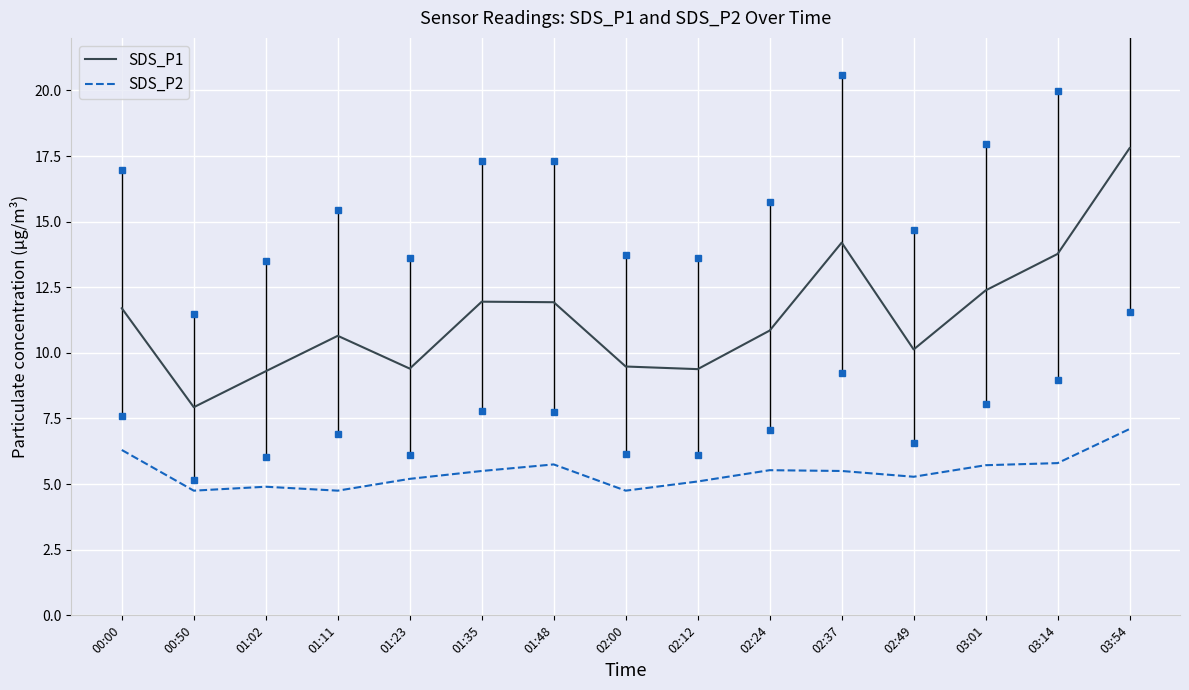

What position from the right is 00:00?

15